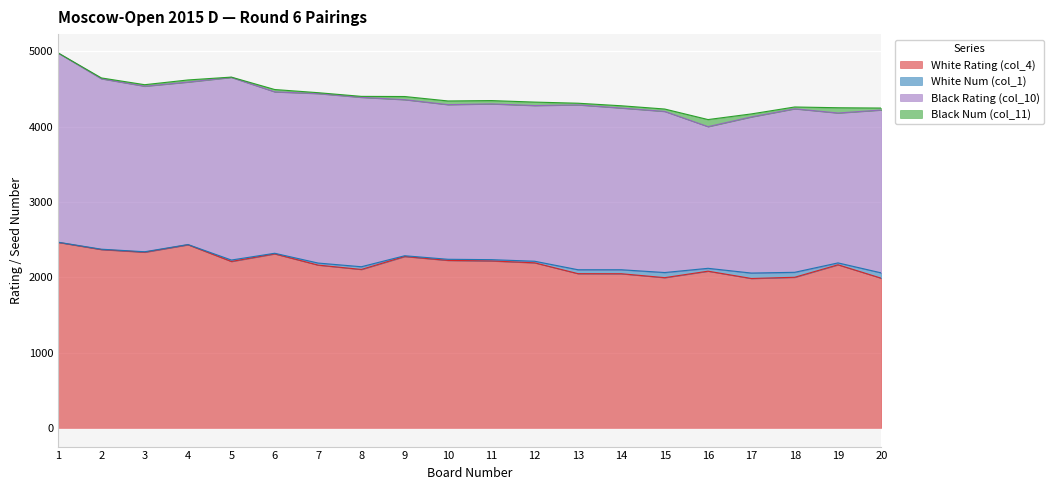

Where do White Num (col_1) and Black Num (col_11) first cross each other?

1 and 2